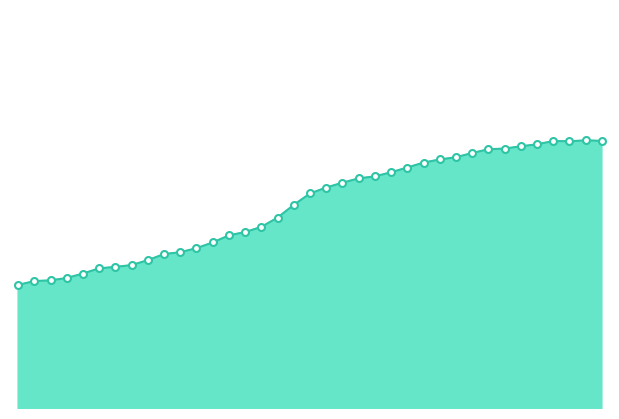

Where does the data first go above 10879618?

19